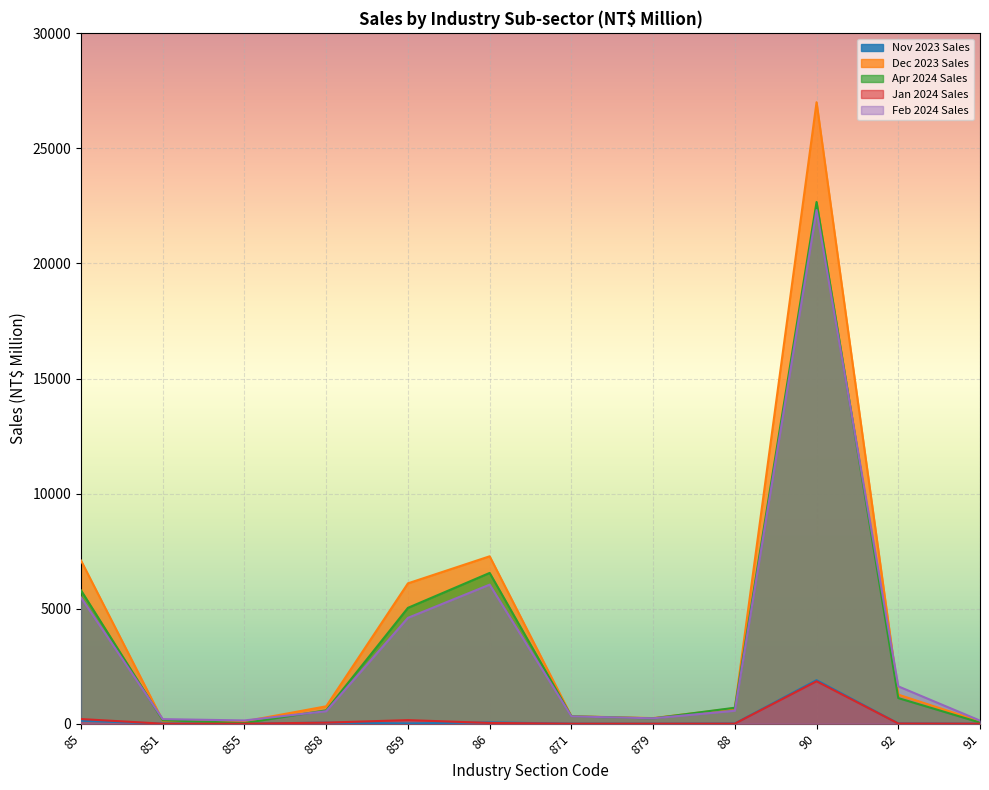

Reading left to right, transcribe all the data shown in this chart.

Nov 2023 Sales: 85=128	851=0	855=0	858=47	859=9	86=57	871=0	879=0	88=9	90=1891	92=11	91=0
Dec 2023 Sales: 85=7087	851=131	855=101	858=755	859=6098	86=7274	871=324	879=243	88=669	90=27006	92=1263	91=102
Apr 2024 Sales: 85=5792	851=149	855=28	858=580	859=5034	86=6551	871=321	879=230	88=693	90=22671	92=1113	91=49
Jan 2024 Sales: 85=201	851=0	855=0	858=46	859=155	86=32	871=0	879=0	88=2	90=1841	92=8	91=0
Feb 2024 Sales: 85=5481	851=198	855=141	858=542	859=4599	86=6042	871=317	879=233	88=562	90=22318	92=1622	91=133